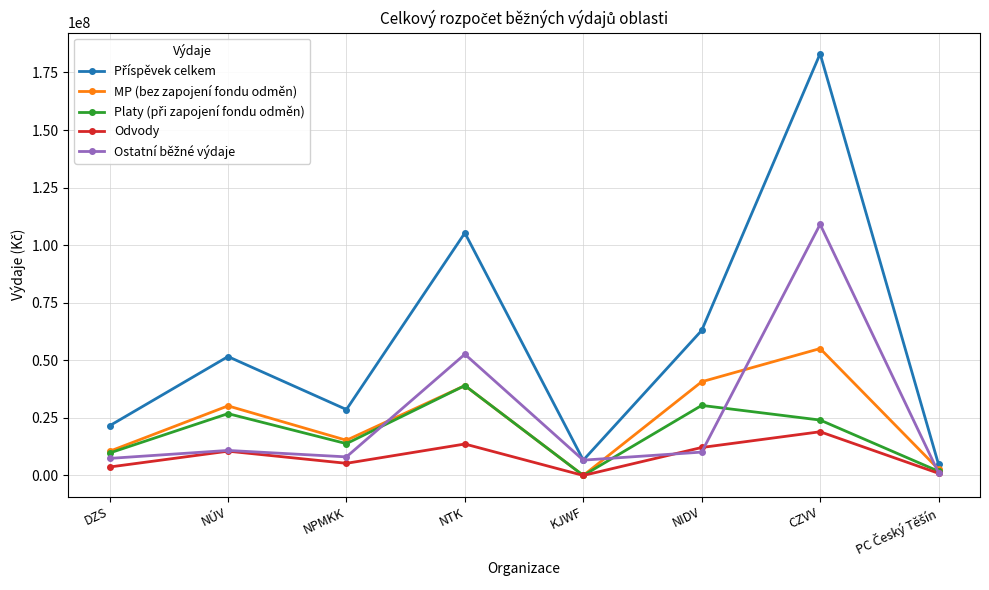

The Odvody series shows 5273649 at NPMKK. True or false?

True